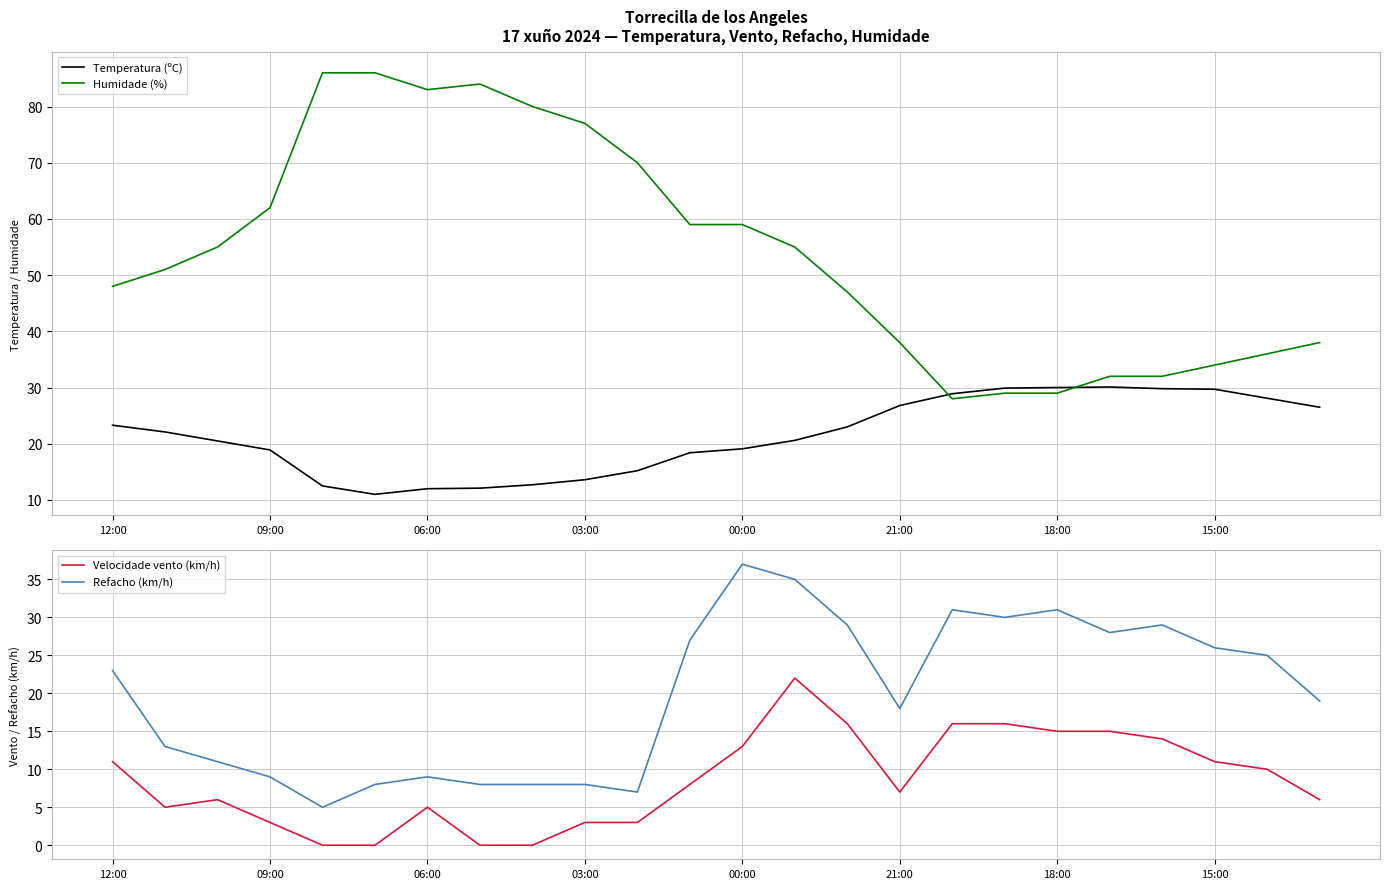

How many intersections are there between Humidade (%) and Temperatura (ºC)?

2